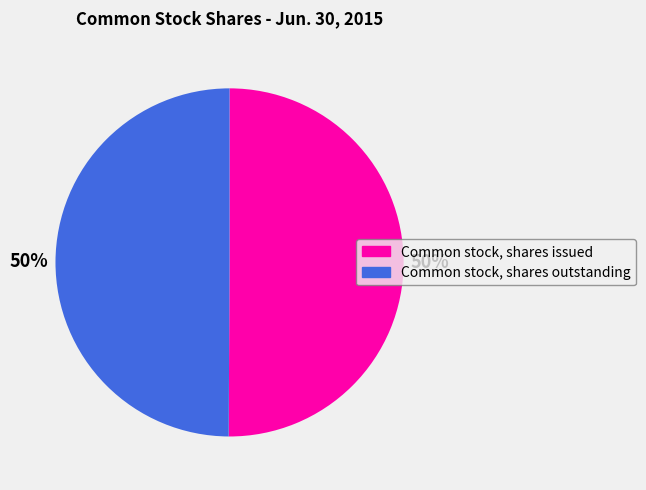

To the nearest percent, what portion does Common stock, shares outstanding represent?

50%